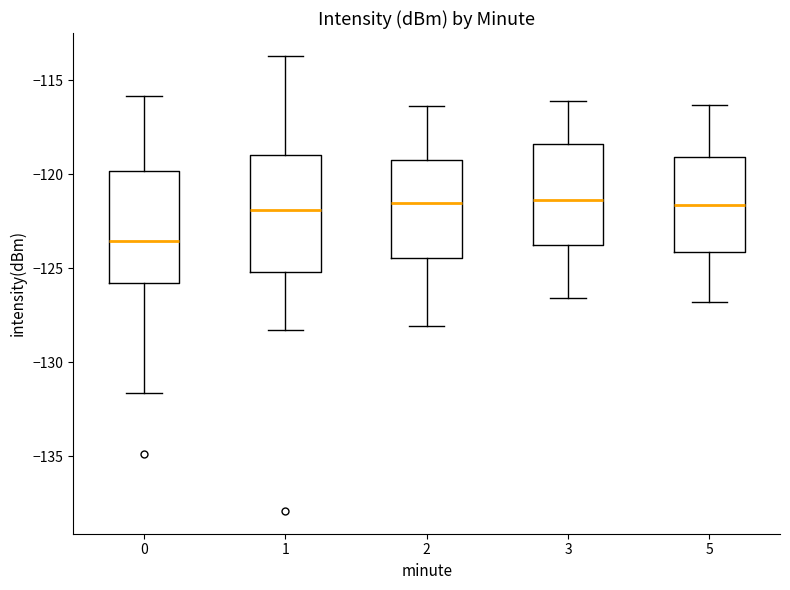

Which box has the lowest median line?

0